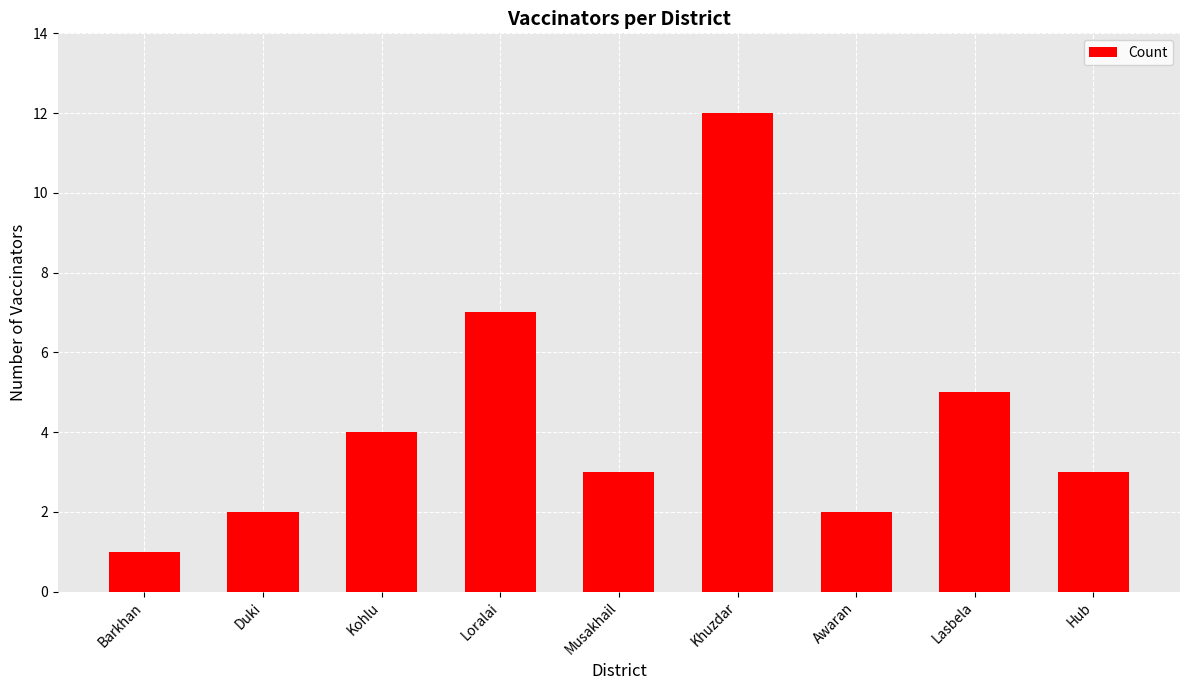

The value at Awaran is 2. True or false?

True